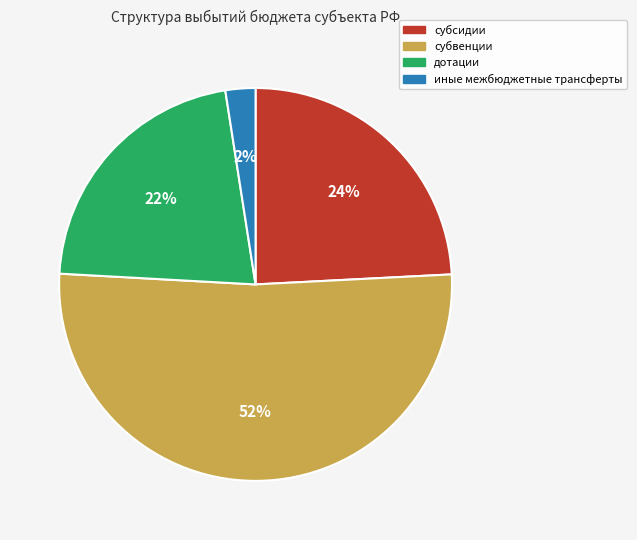

What percentage is the субсидии slice, to the nearest percent?

24%